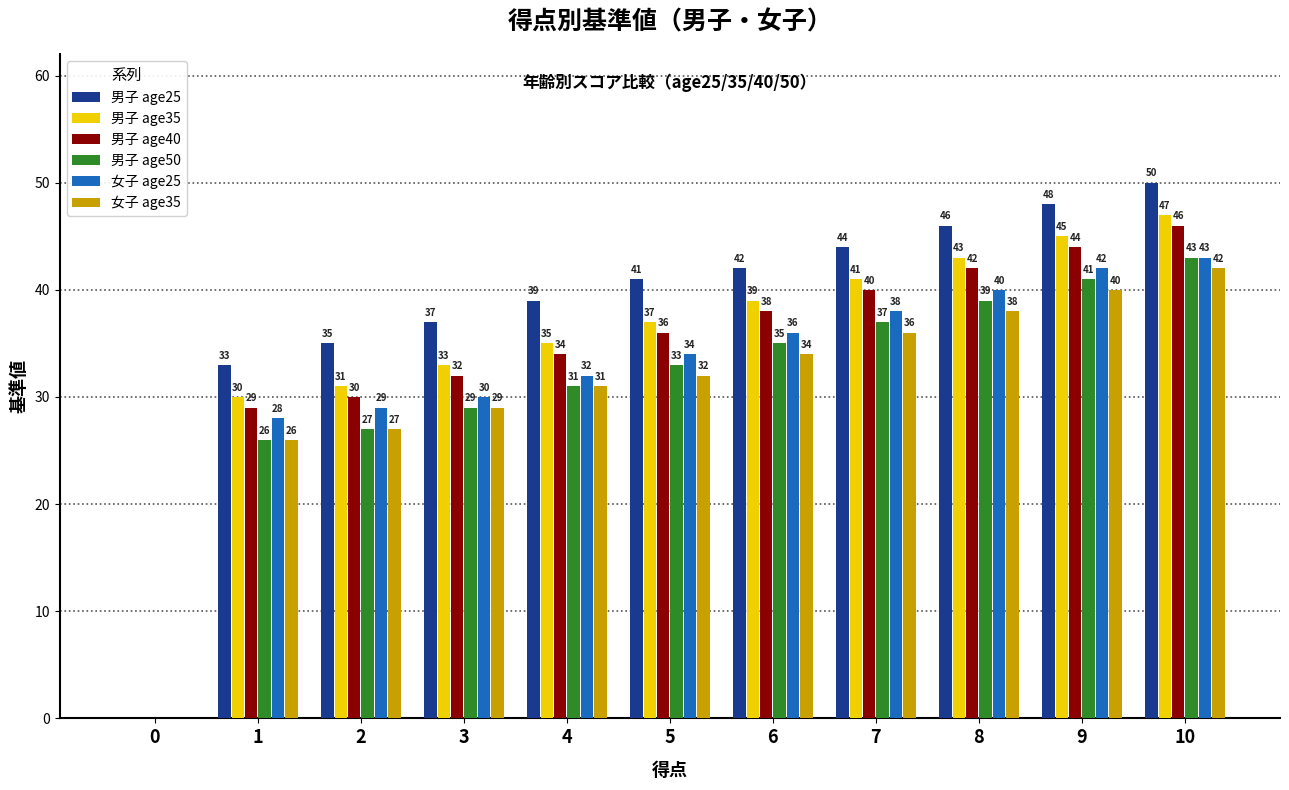

How many groups of bars are there?

11